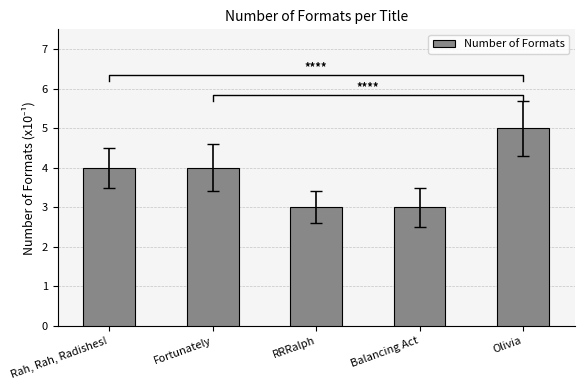

How many bars are there in total?

5